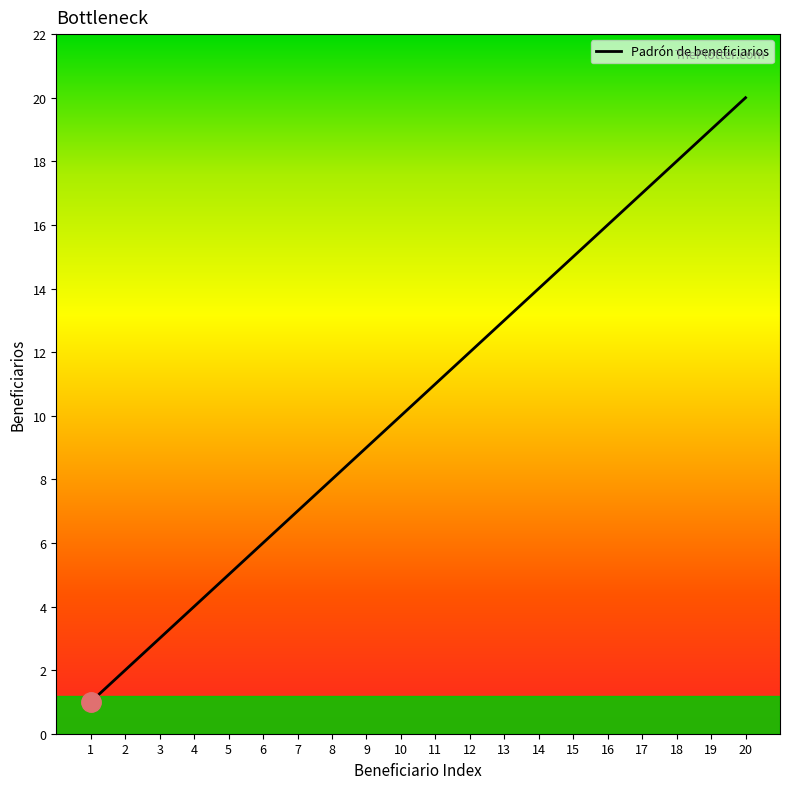

What is the difference between the second highest and minimum values?

18